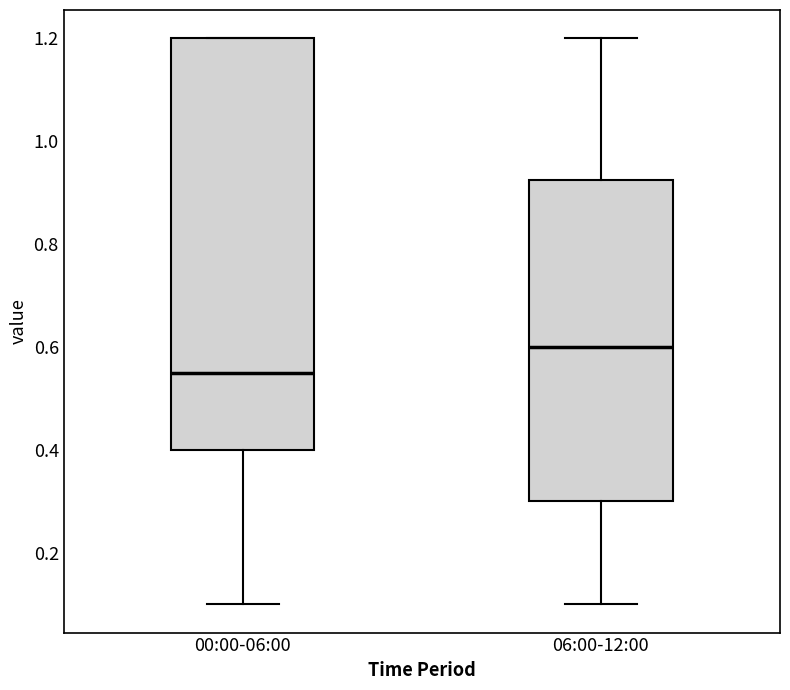

Comparing the boxes themselves (not the whiskers), which one is the tallest?

00:00-06:00